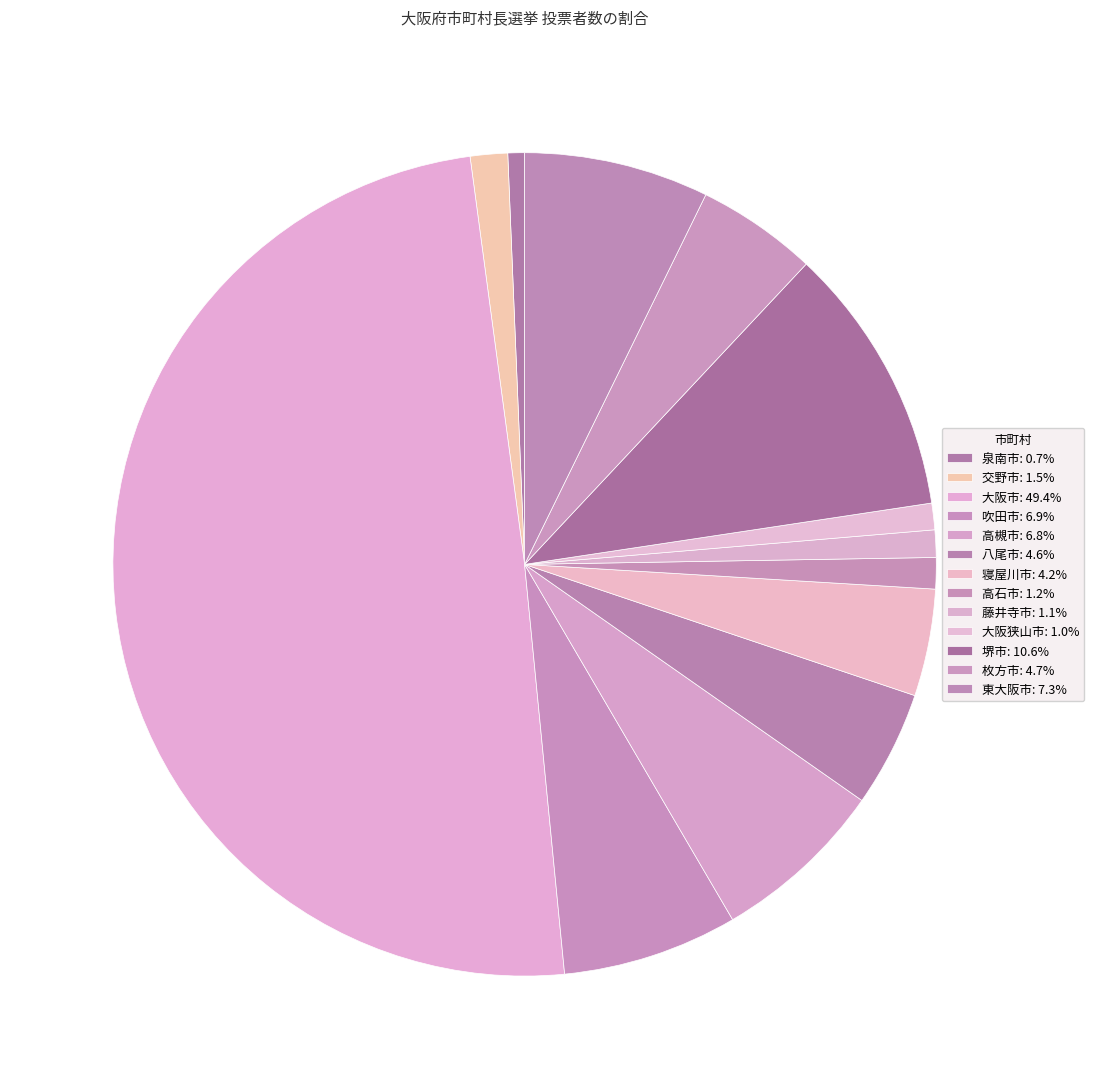

To the nearest percent, what is the combined percentage of 吹田市 and 高石市?

8%